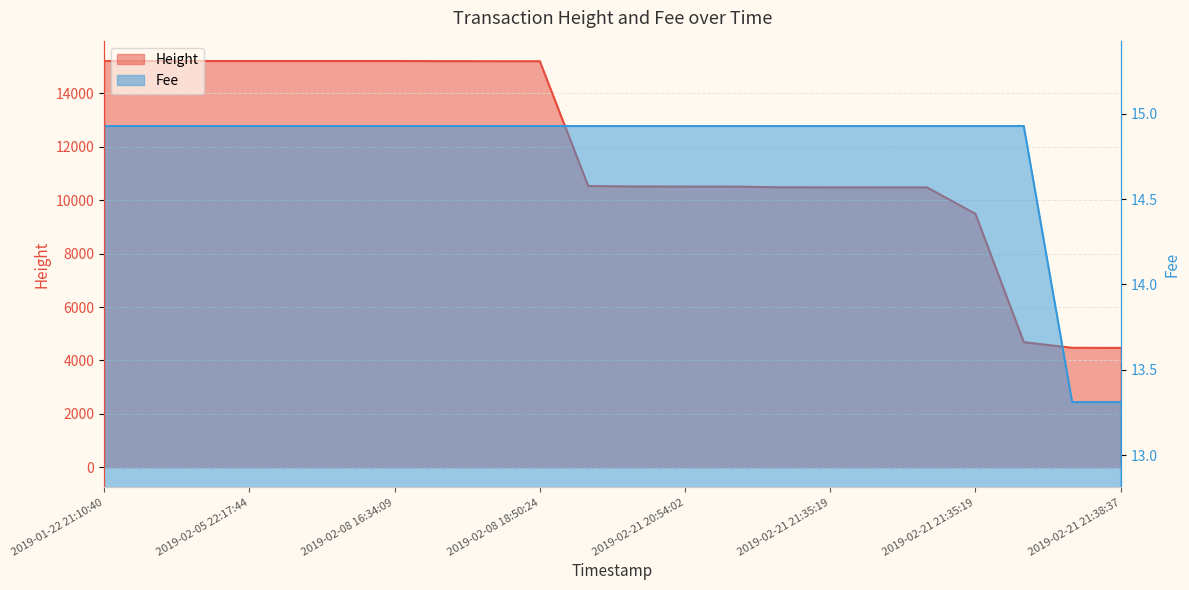

Which series has the largest total across all categories?

Height